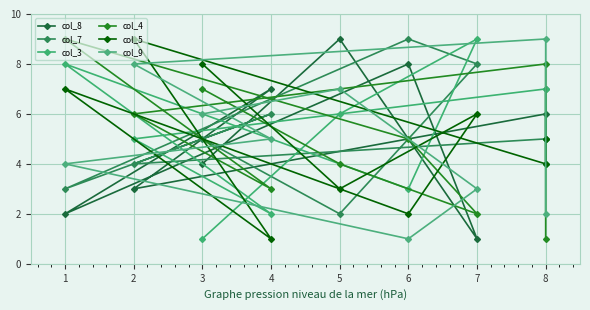

Which category has the highest value in the col_5 series?

2